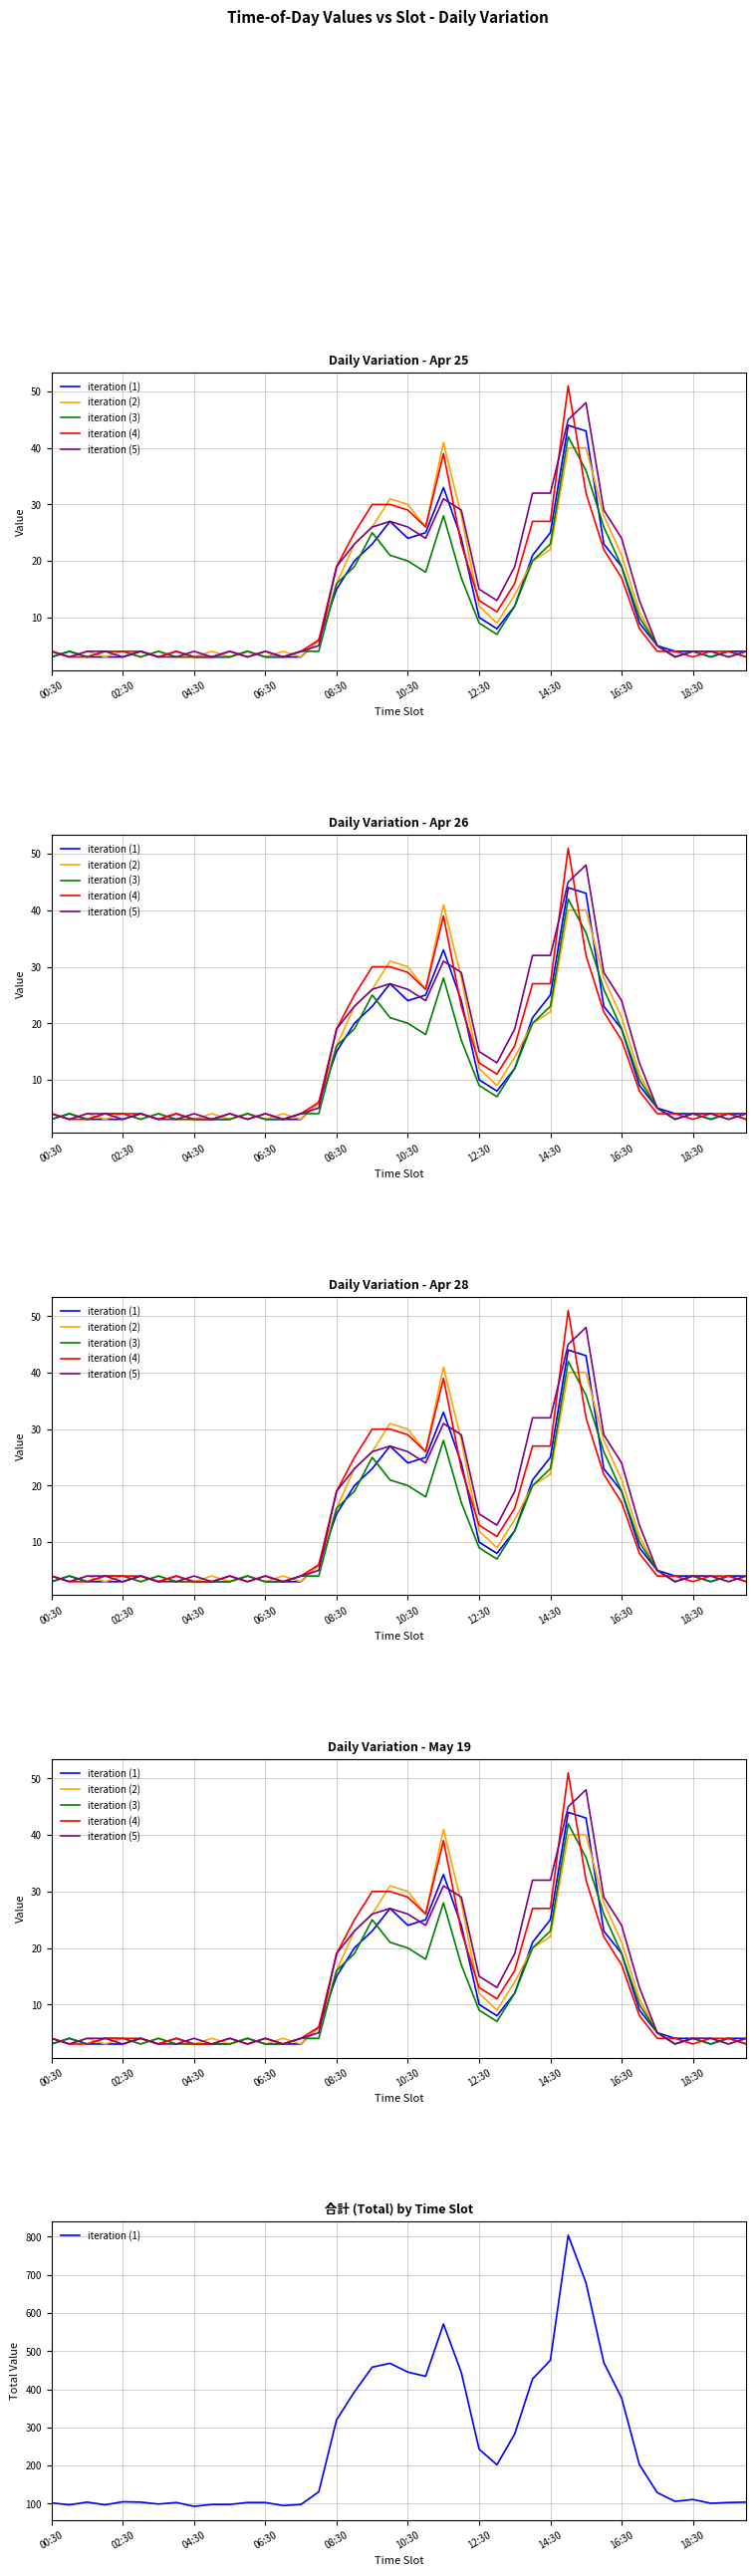

What is the minimum value for iteration (3)?

3